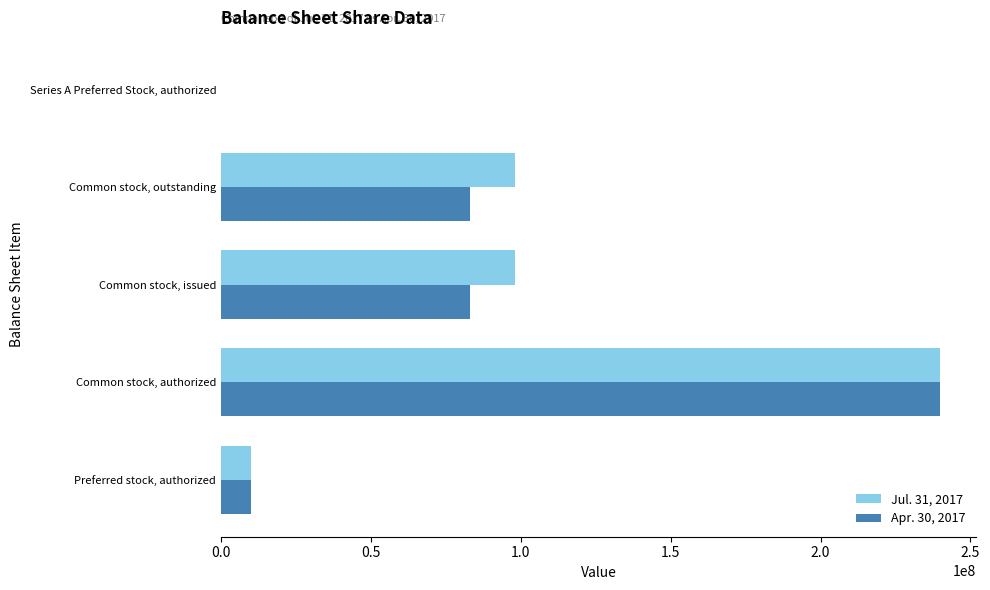

What is the total value across all series at Common stock, authorized?

480000000